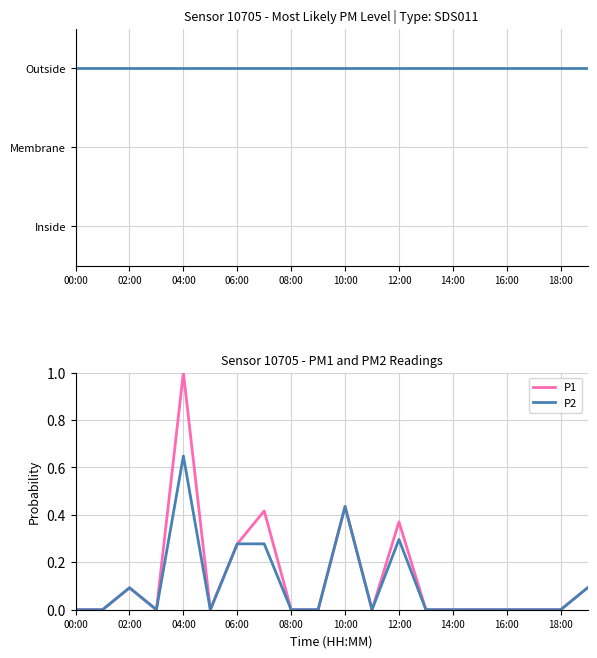

True or false: PM1 topology and P2 intersect in this chart.

False